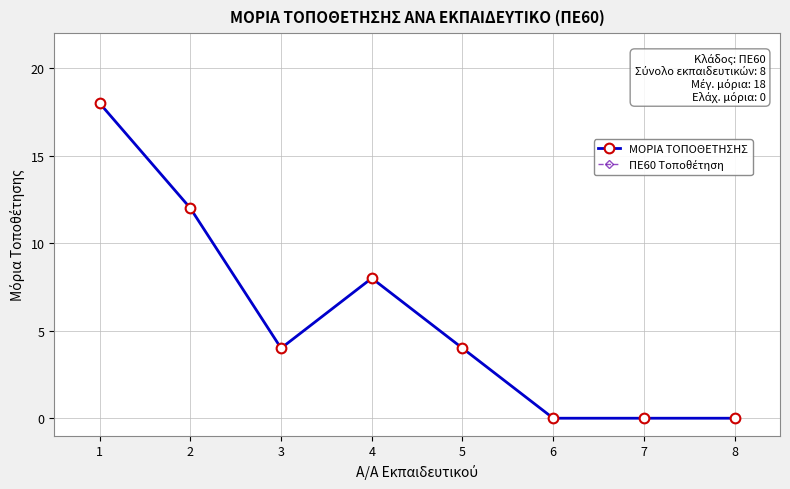

Does the chart have visible grid lines?

Yes